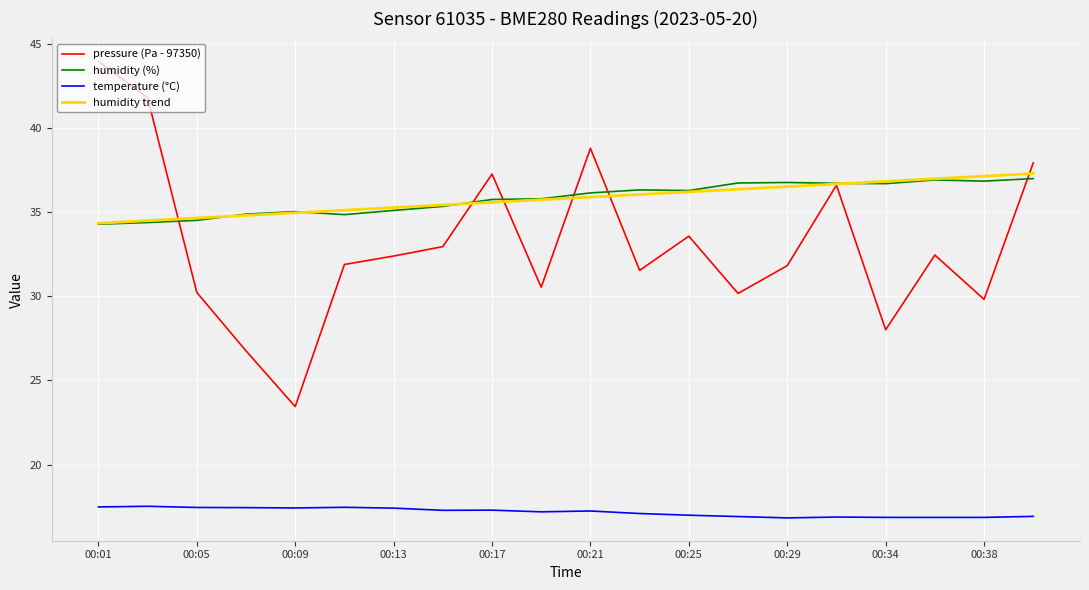

What is the maximum value for humidity trend?

37.3